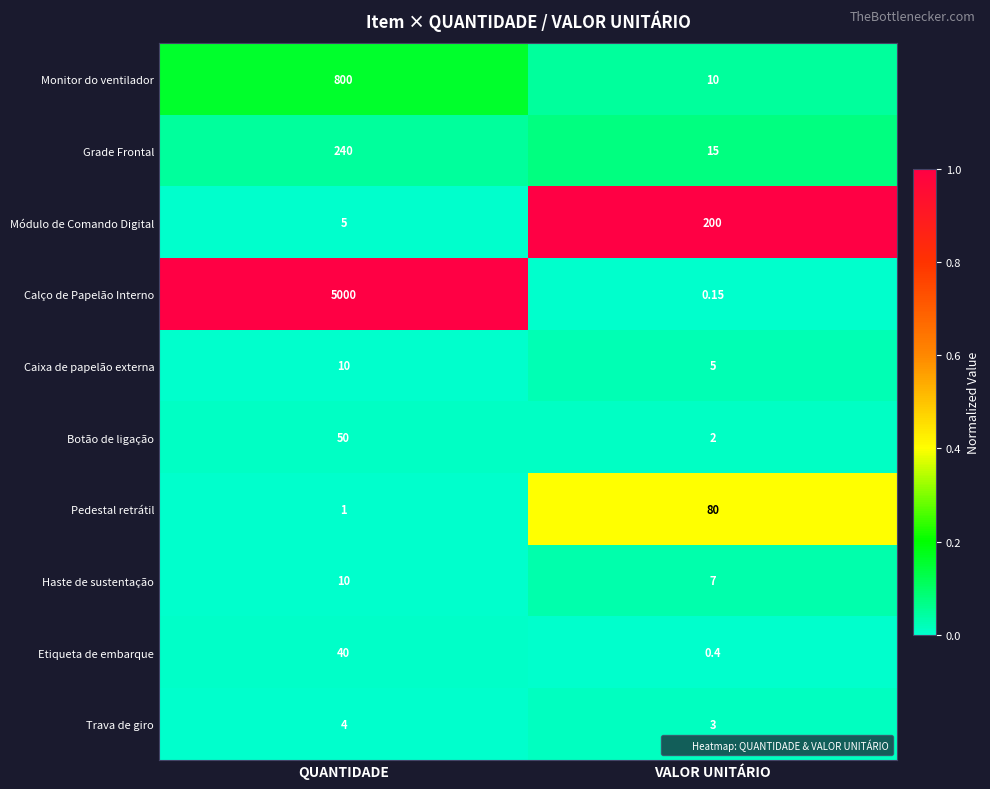

Which series has the largest total across all categories?

Calço de Papelão Interno